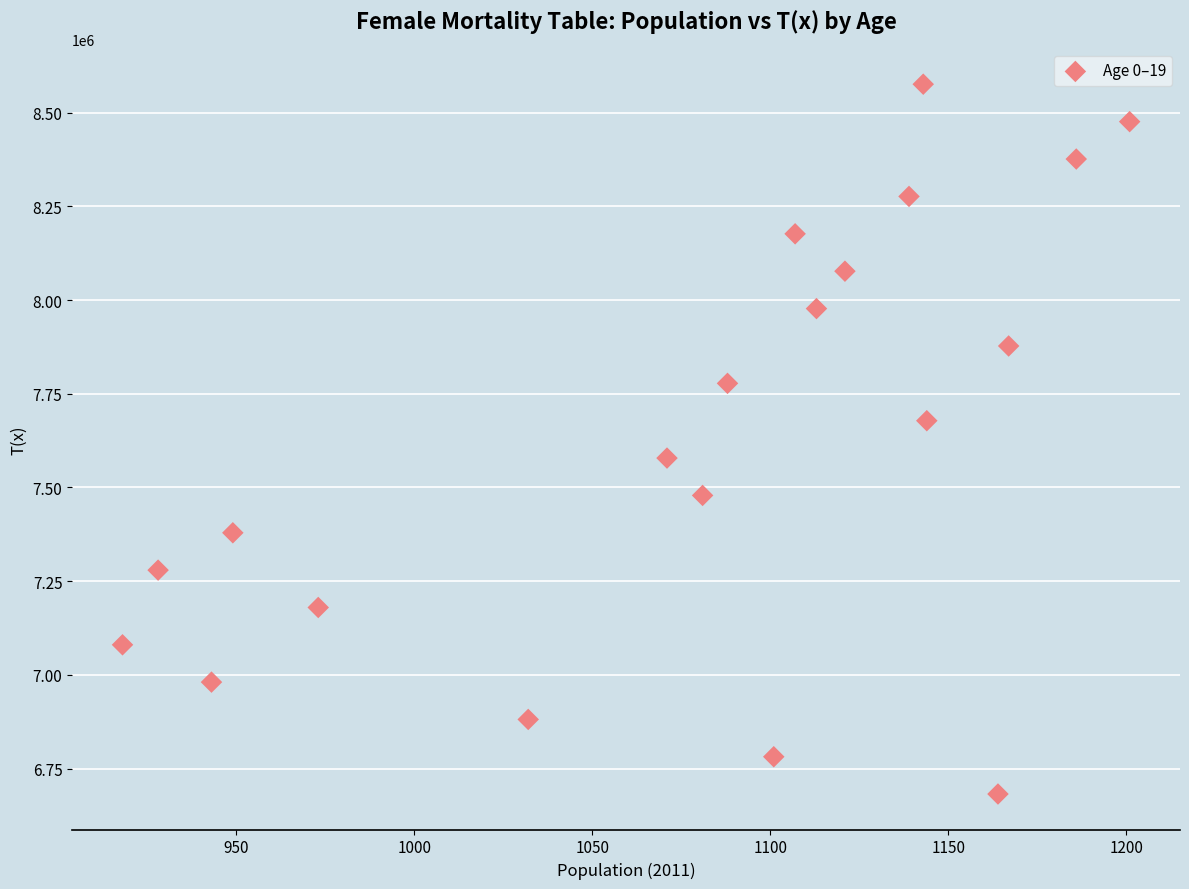

What is the range of X values (max minus min)?

283.0